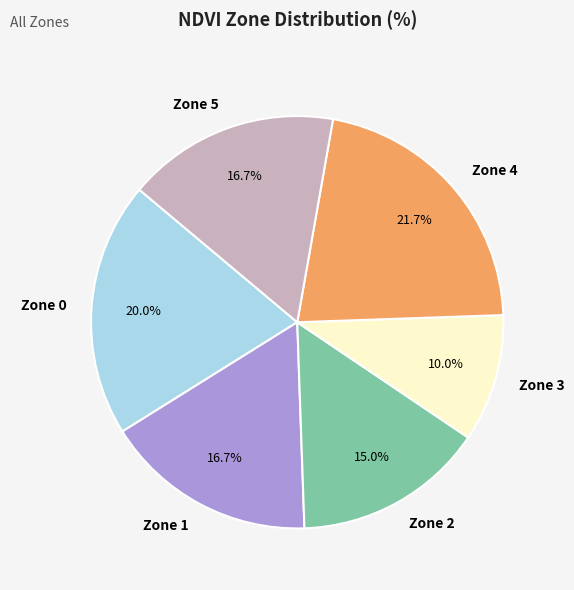

Approximately how many times larger is the value at Zone 0 compared to Zone 1?

1.2